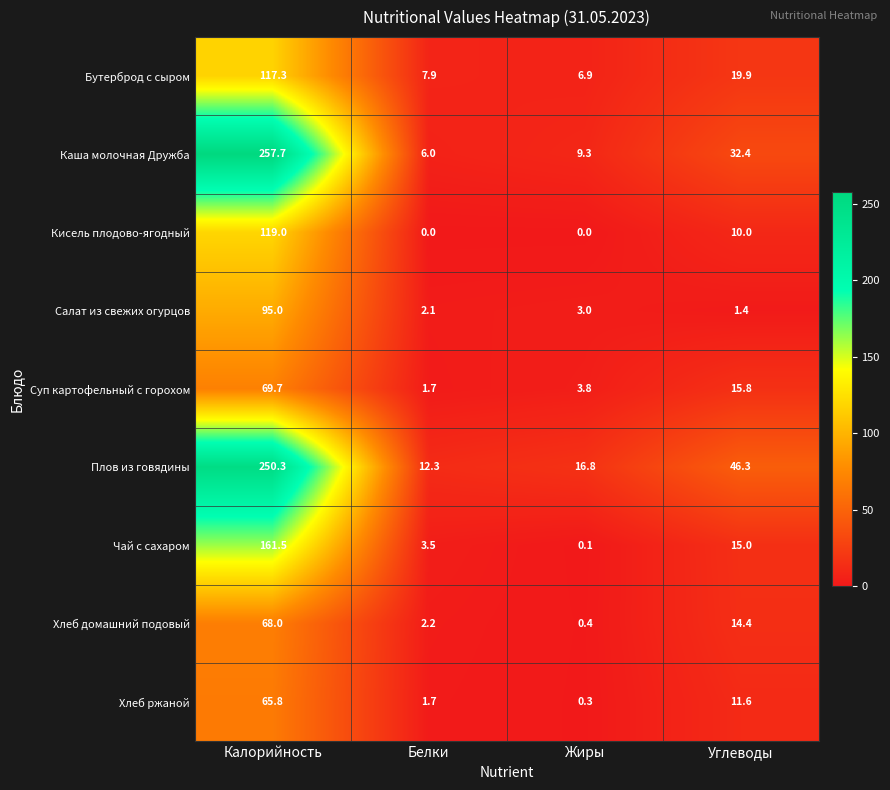

What is the maximum value for Кисель плодово-ягодный?

119.0